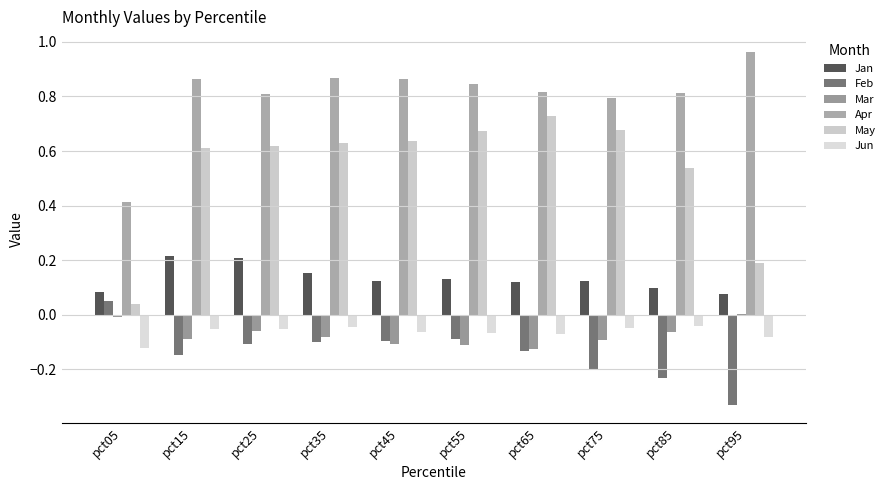

Are the bars horizontal?

No